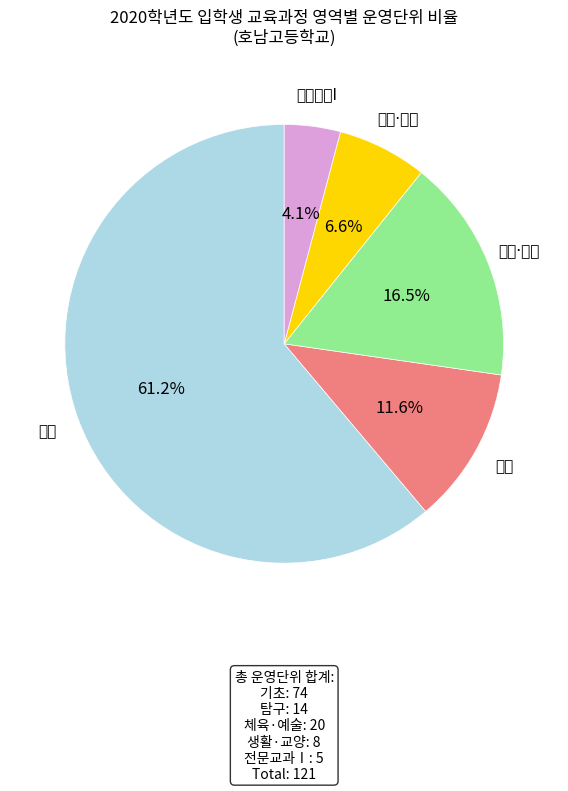

Which category has the smallest portion of the pie?

전문교과Ⅰ